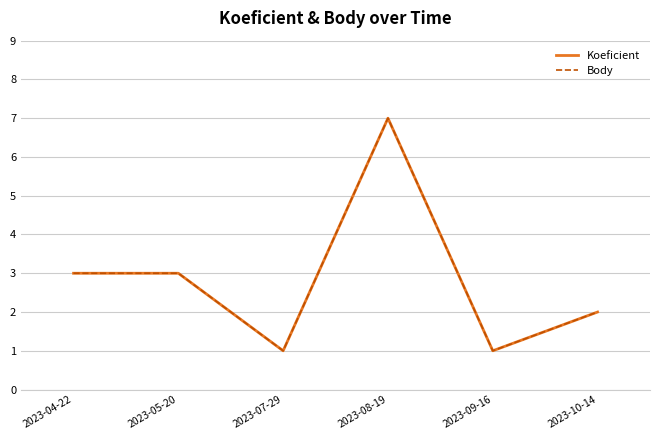

What is the value of the Koeficient point at the 4th from the left?

7